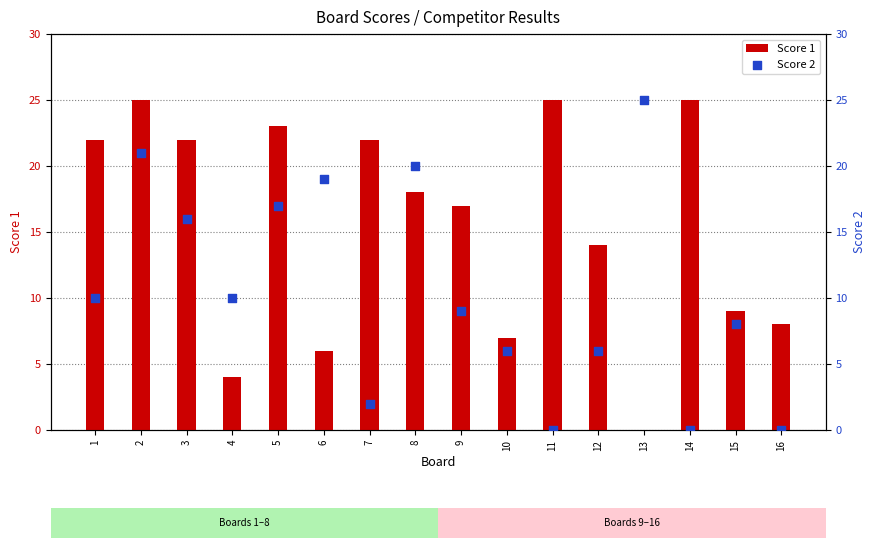

Which series contains the lowest Y value?

Score 1